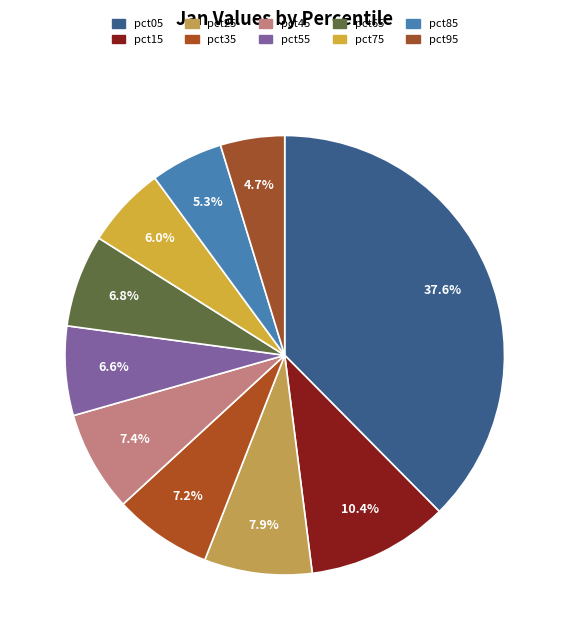

Between pct95 and pct35, which is larger?

pct35